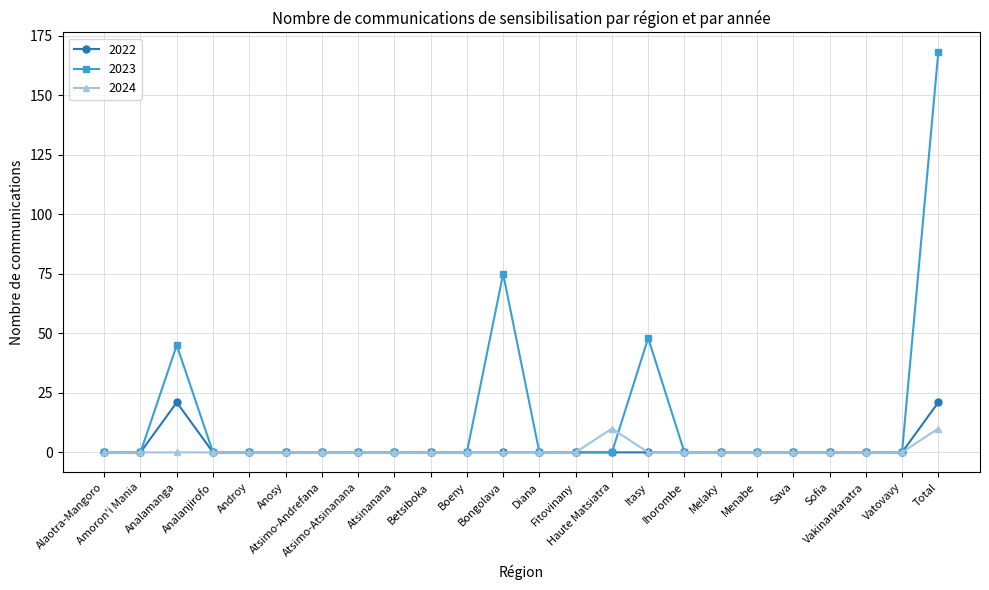

Is the value of 2024 at Haute Matsiatra greater than the value of 2023 at Vatovavy?

Yes